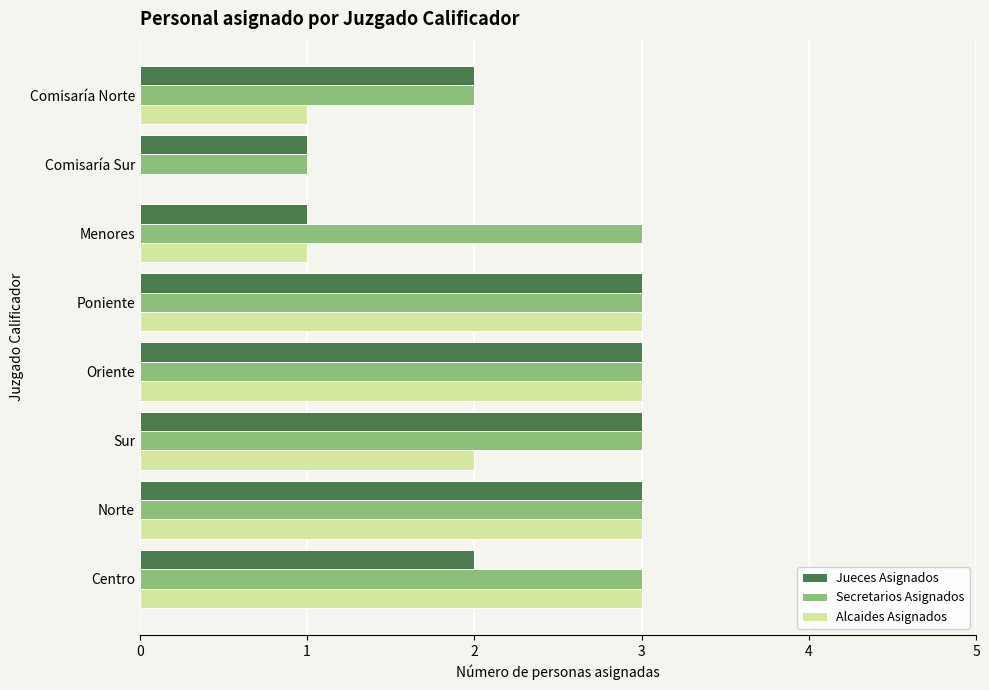

What is the total value across all series at Norte?

9